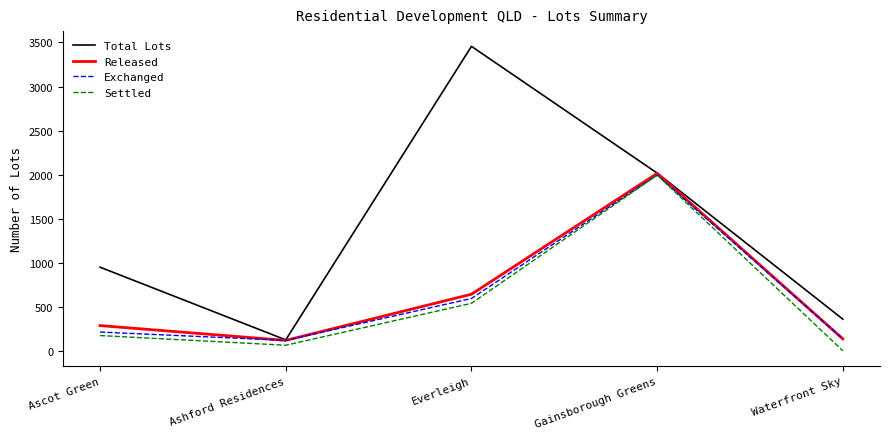

Does the chart display data point markers on the line(s)?

No